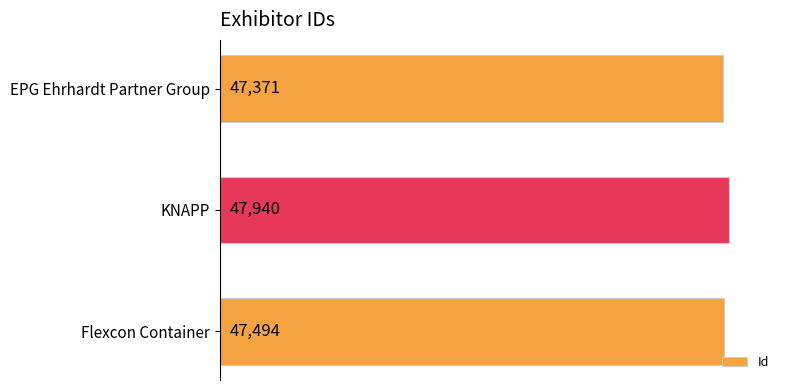

Does the chart contain stacked bars?

No